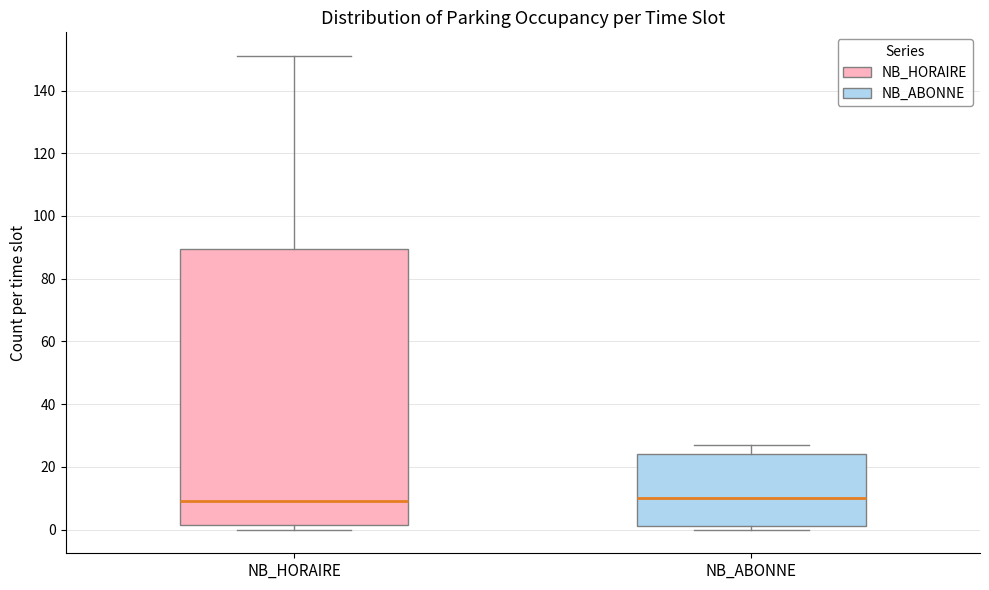

Reading left to right, read every box against the y-axis: the position of its median line, the range the box covers, and the ends of its whiskers. The values are not printed on the chart, so give them approximately, as read against the axis.

NB_HORAIRE: median 10, box 2 to 90, whiskers 0 to 152
NB_ABONNE: median 10, box 2 to 24, whiskers 0 to 28